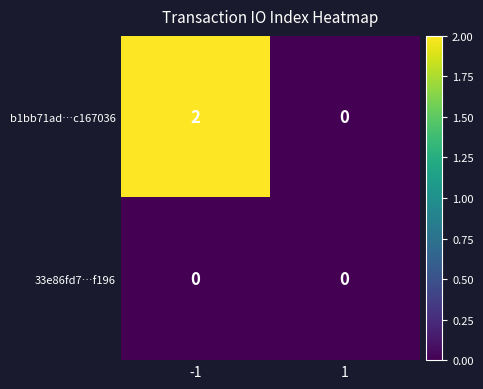

The value of b1bb71ad…c167036 at 1 is 1. True or false?

False